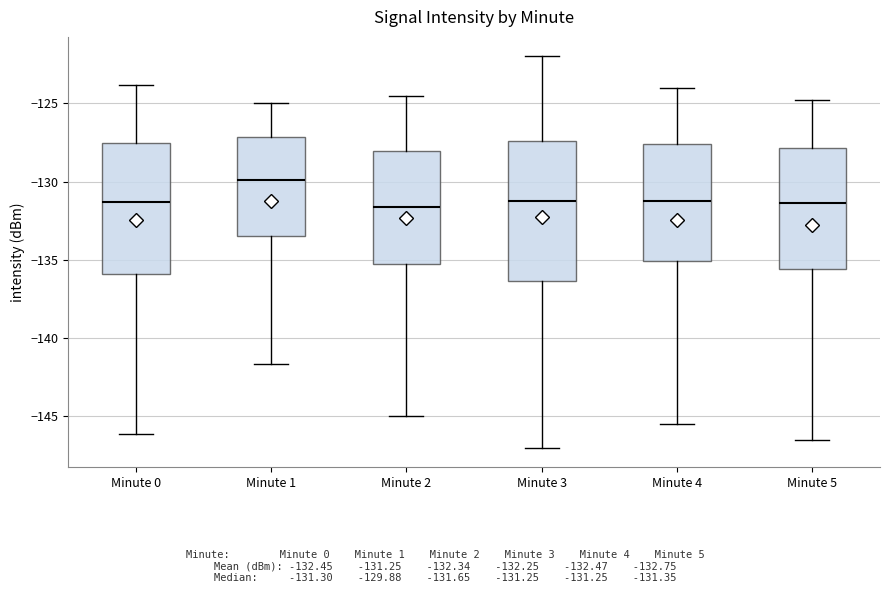

Where does the upper whisker of the box for Minute 2 end on the y-axis? The values are not printed on the chart, so give them approximately, as read against the axis.

-124.5